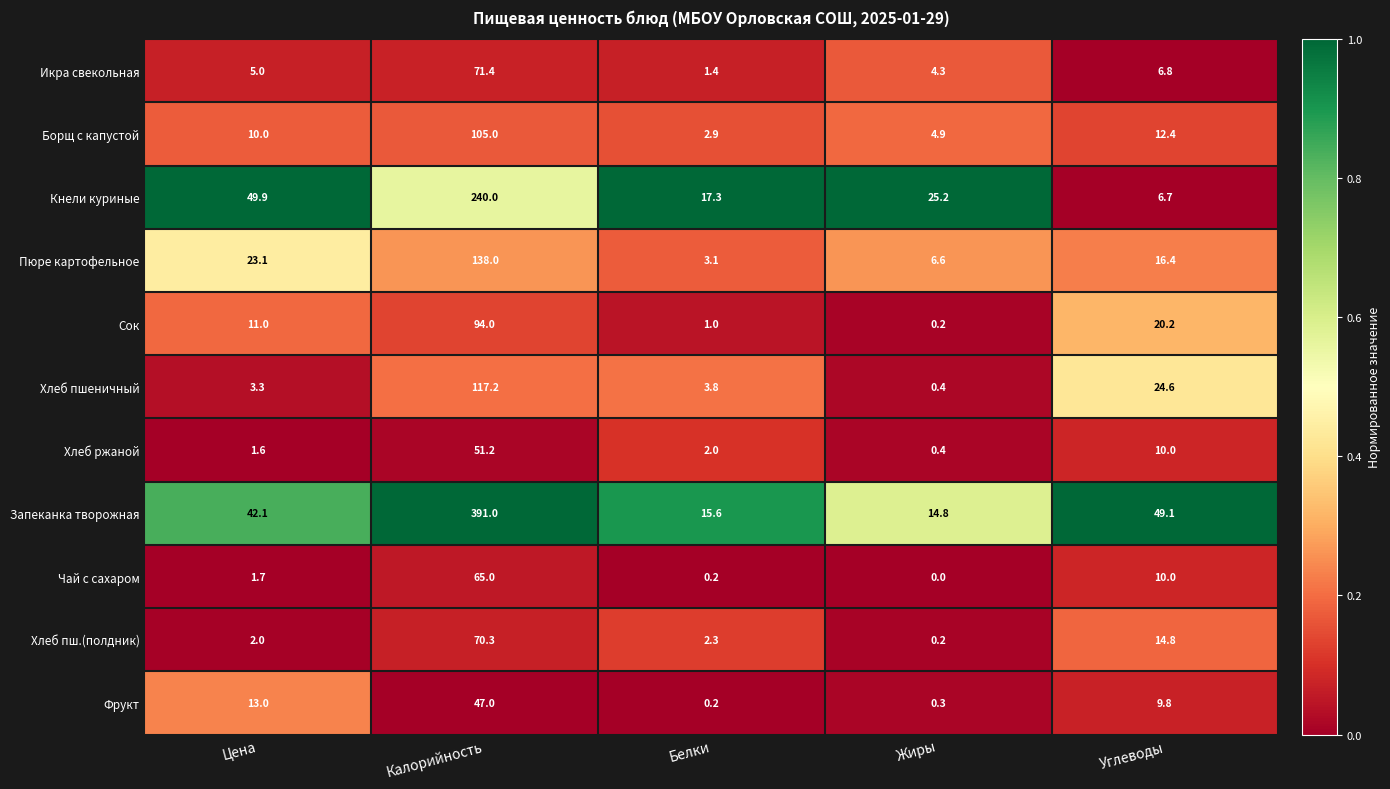

How many distinct data groups are displayed?

11